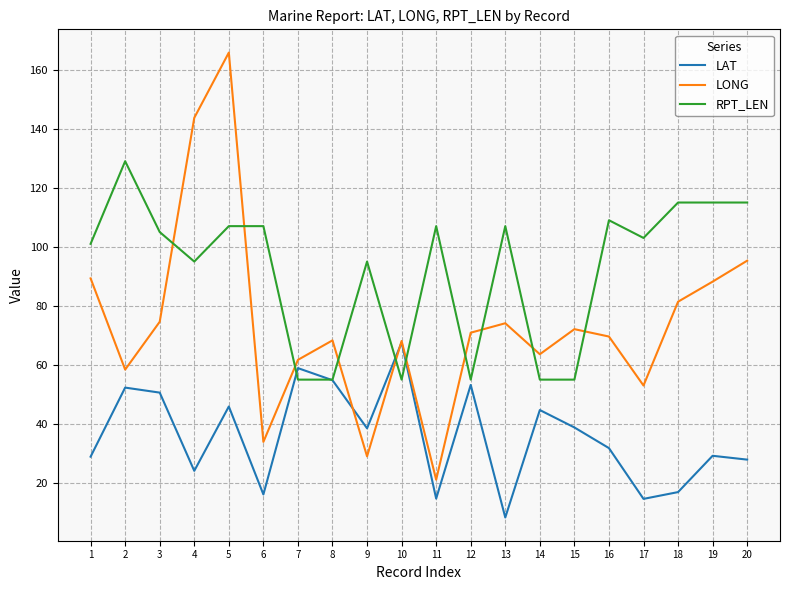

How many distinct data groups are displayed?

3